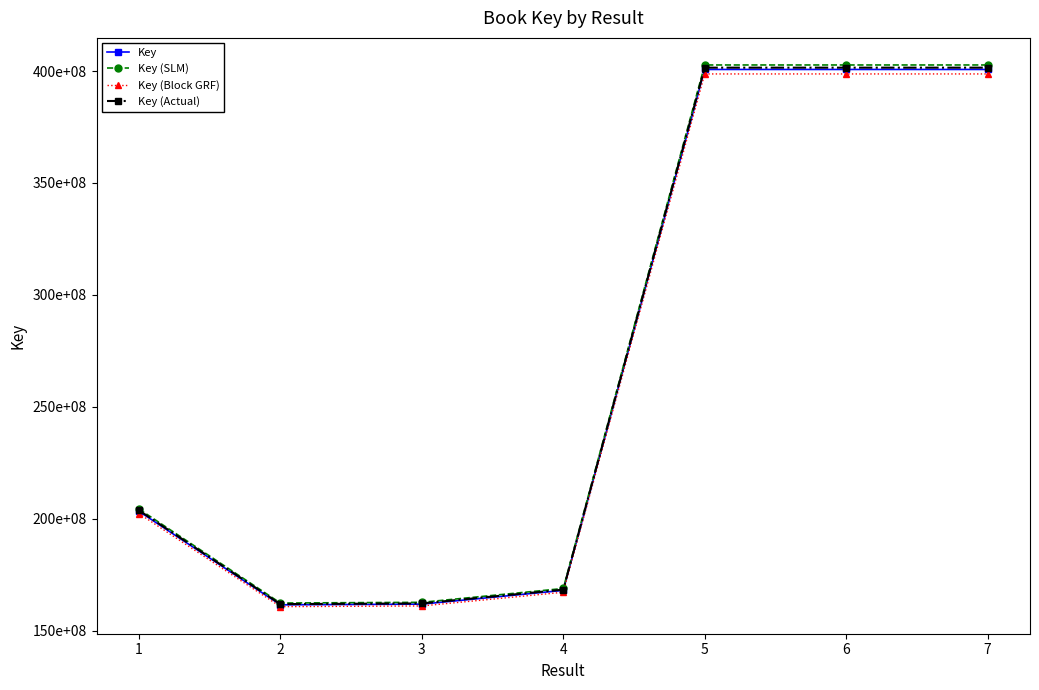

What is the sum of all Key values?

1896718313.0